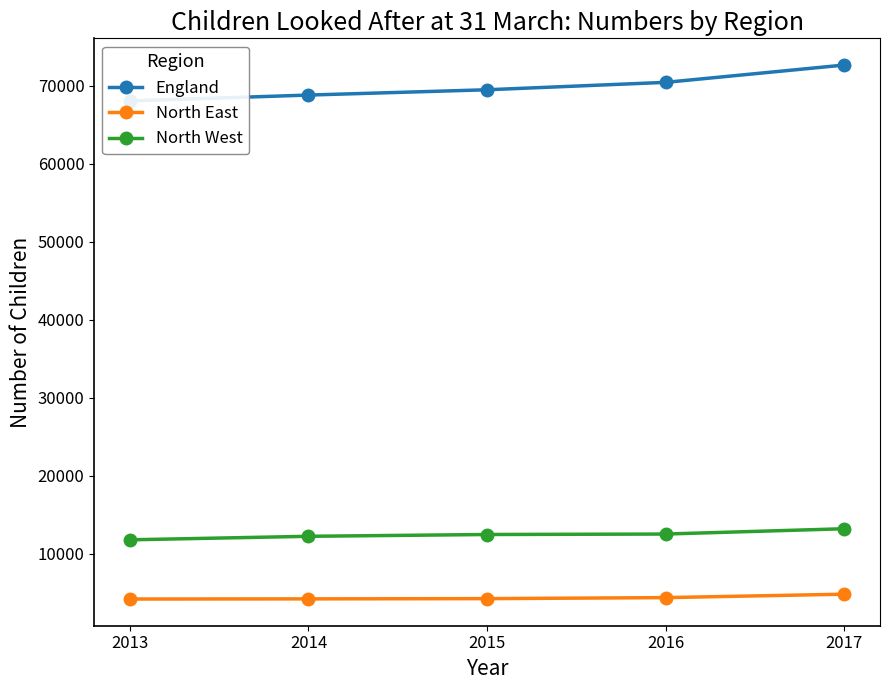

The England series shows 68070 at 2013. True or false?

True